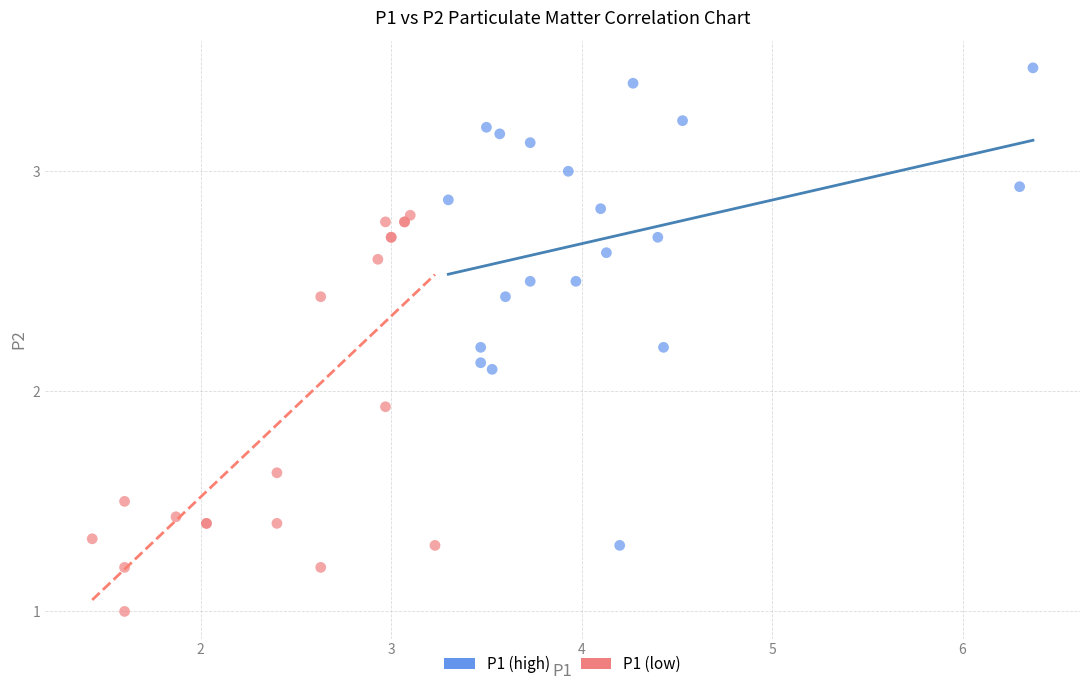

Which series reaches the maximum Y coordinate?

P1 (high)